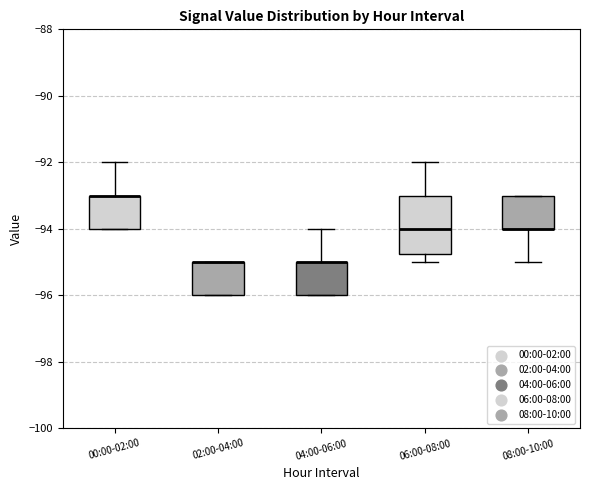

Comparing the boxes themselves (not the whiskers), which one is the tallest?

06:00-08:00